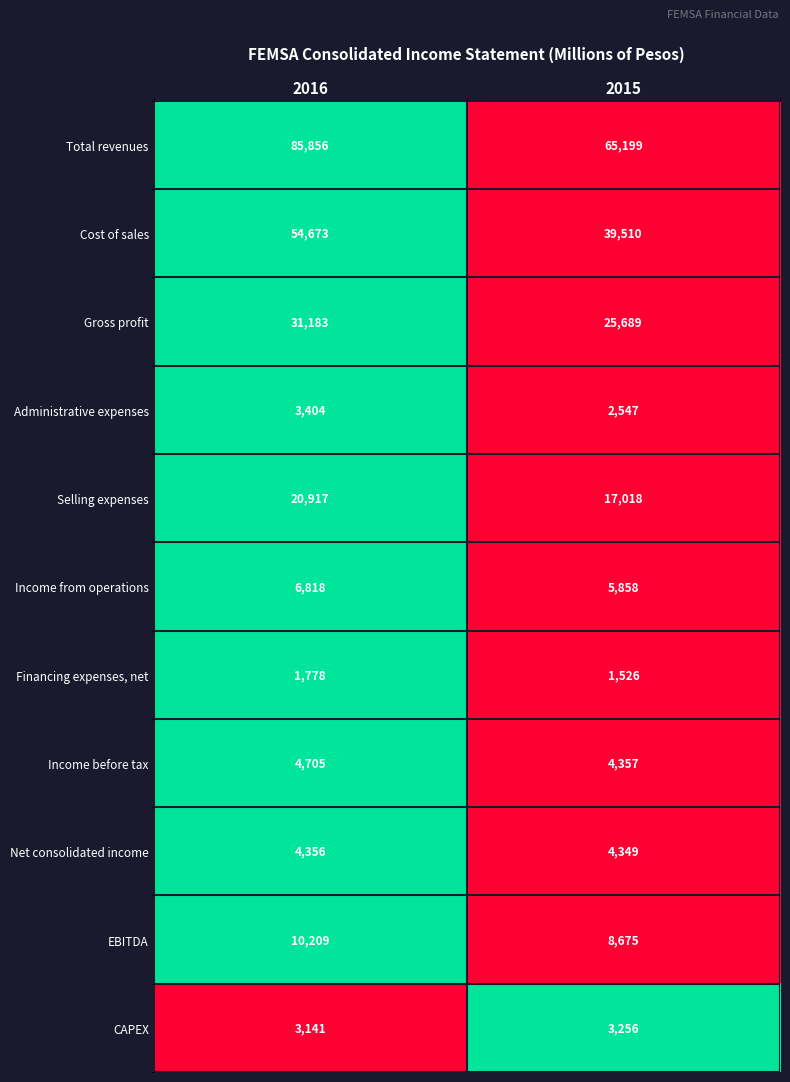

Between 2016 and 2015, which series saw the biggest shift?

Total revenues